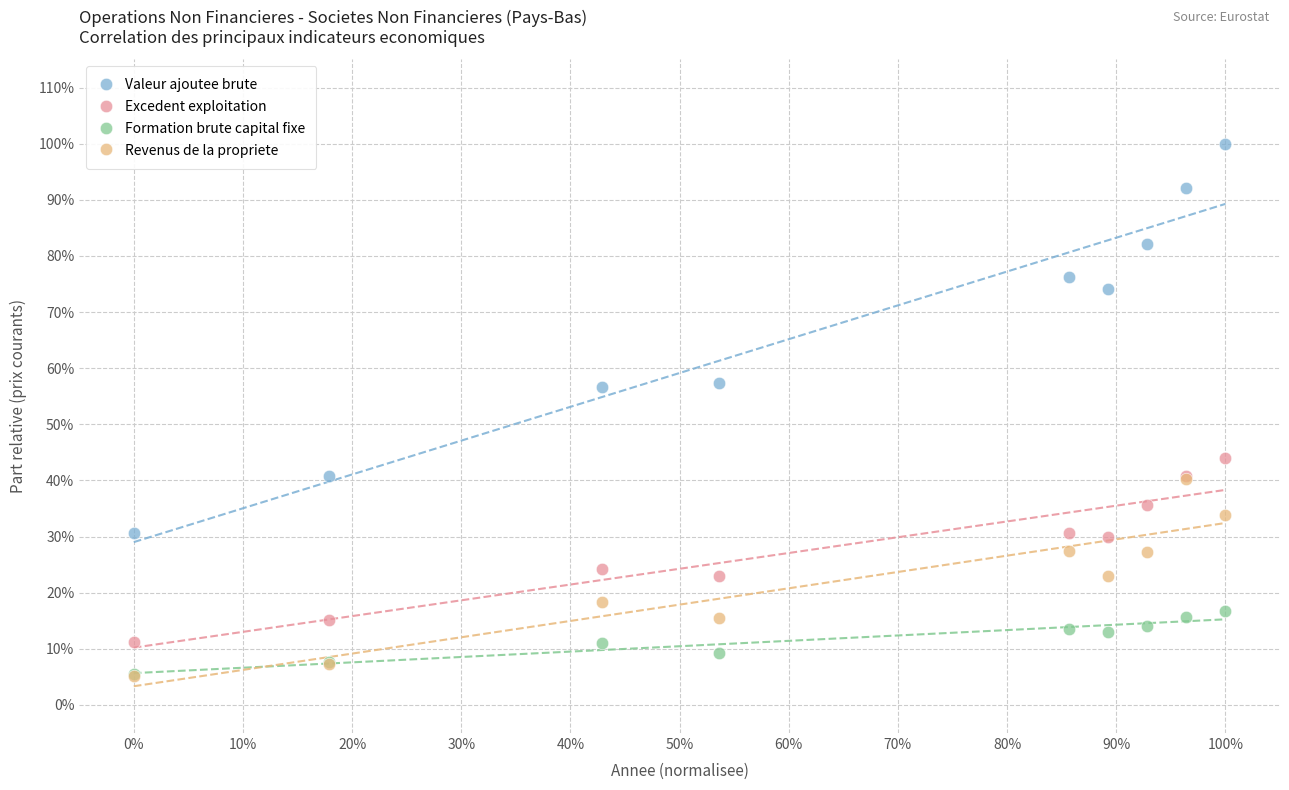

What are all the series names shown in the legend?

Valeur ajoutee brute, Excedent exploitation, Formation brute capital fixe, Revenus de la propriete